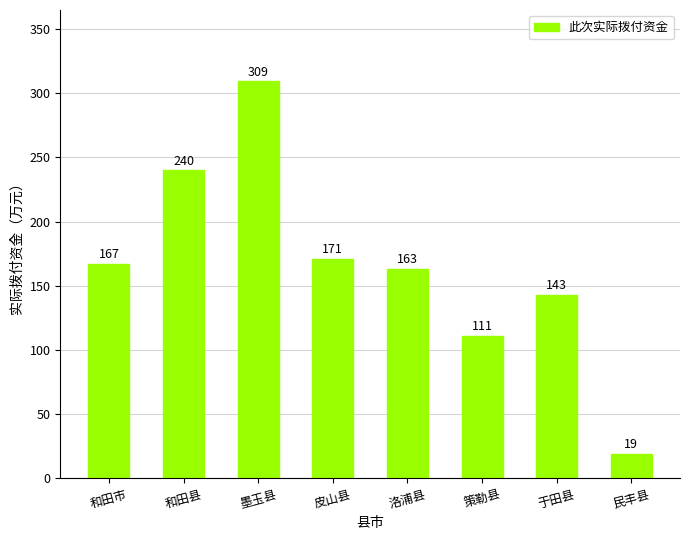

Reading right to left, what are all the values shown in this chart?

19	143	111	163	171	309	240	167